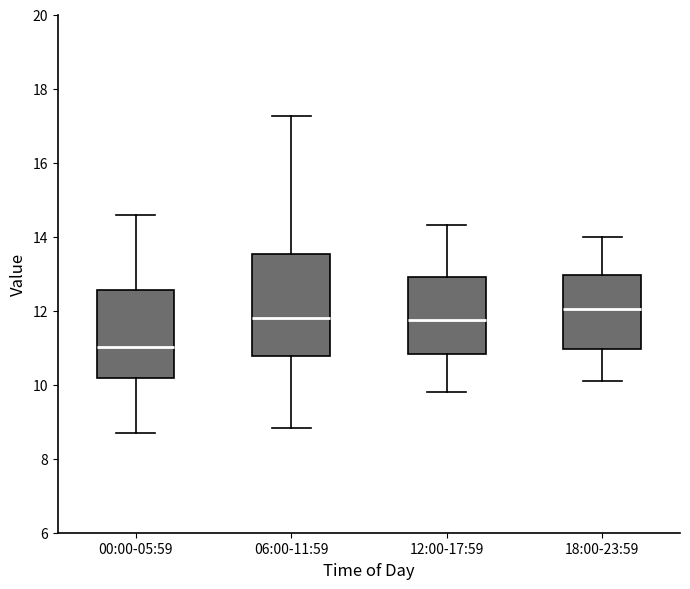

Reading left to right, transcribe this box plot: for each box, give where its median line is, the range the box spans, and where its two whiskers end, as read against the y-axis. The values are not printed on the chart, so give them approximately, as read against the axis.

00:00-05:59: median 11.0, box 10.2 to 12.6, whiskers 8.8 to 14.6
06:00-11:59: median 11.8, box 10.8 to 13.6, whiskers 8.8 to 17.2
12:00-17:59: median 11.8, box 10.8 to 13.0, whiskers 9.8 to 14.4
18:00-23:59: median 12.0, box 11.0 to 13.0, whiskers 10.2 to 14.0